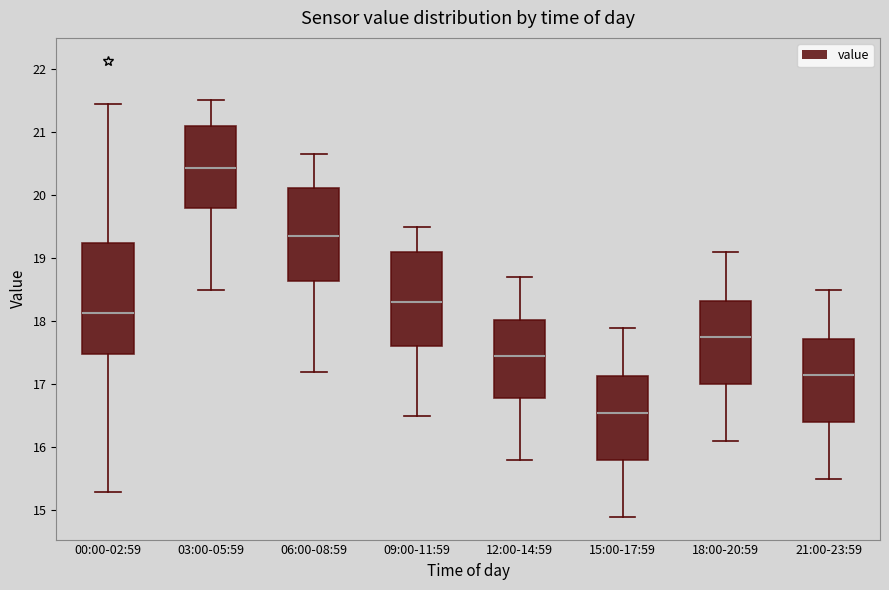

Which box has the lowest median line?

15:00-17:59